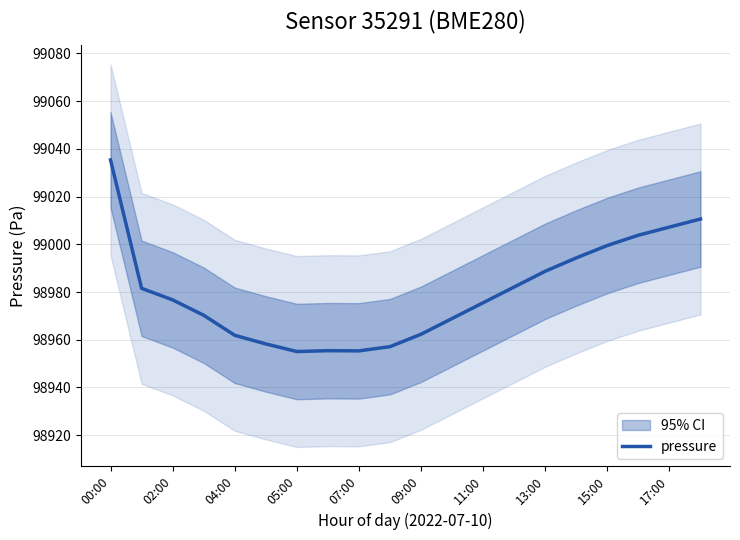

True or false: the data has more than 2 interior local peaks.

False